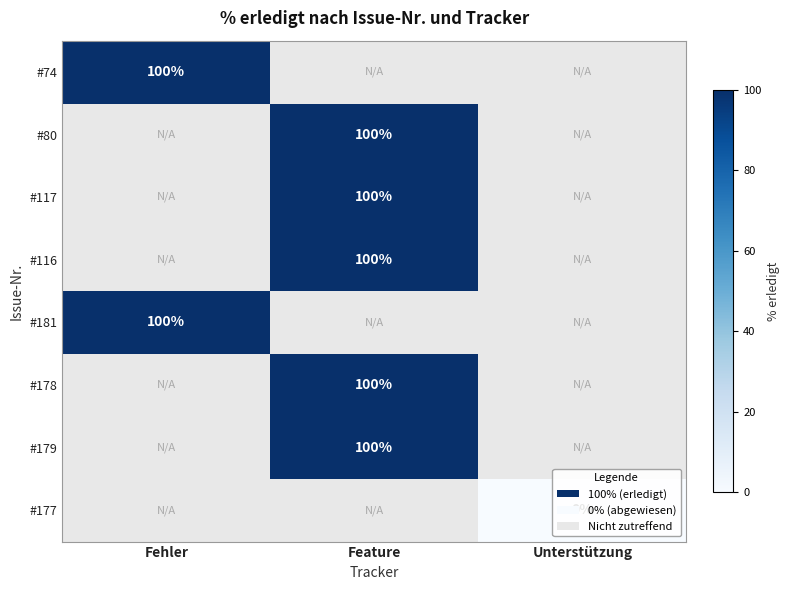

True or false: #179 has a value of 100 at Feature.

True